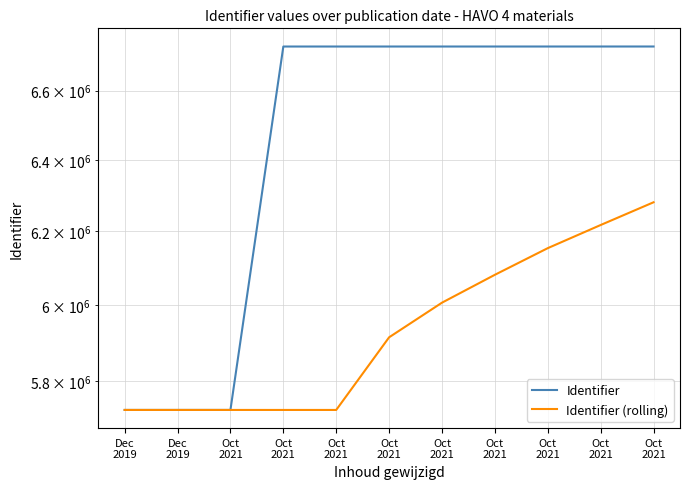

True or false: Identifier (rolling) and Identifier cross at least once.

False